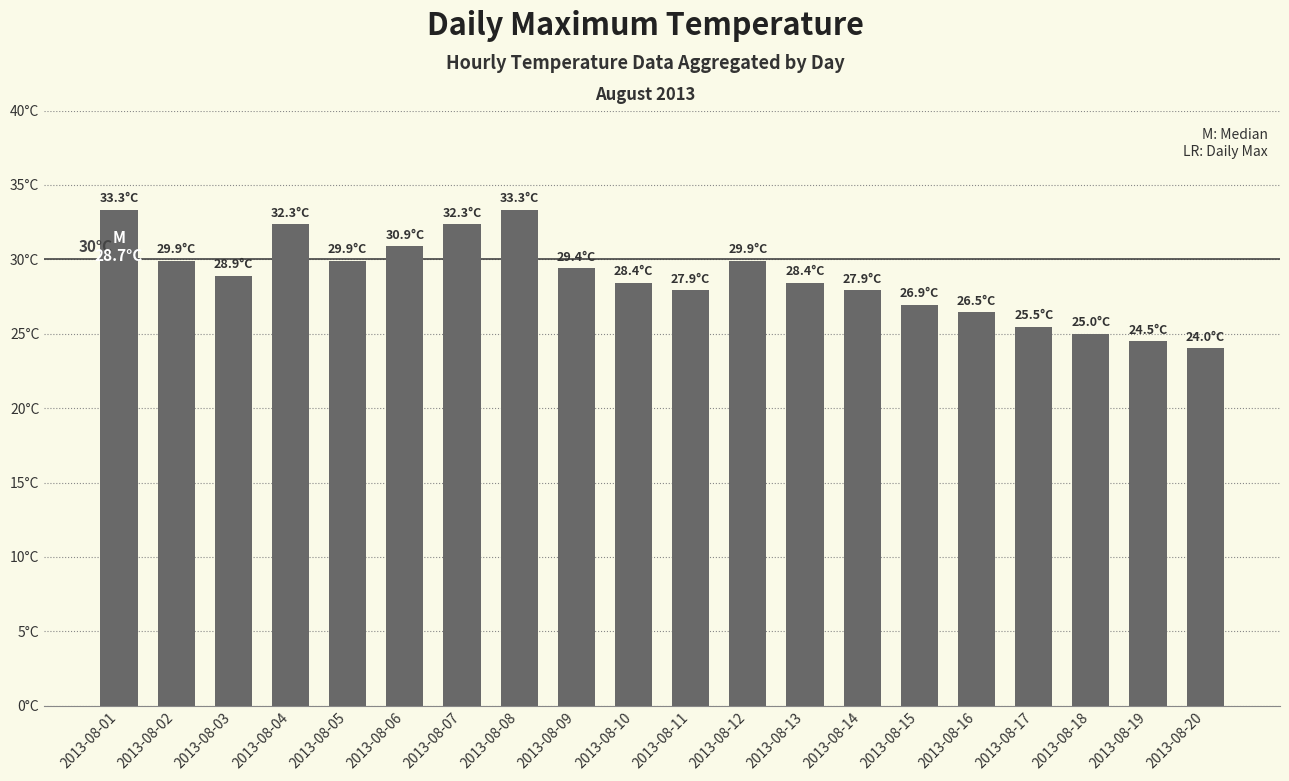

Approximately how many times larger is the value at 2013-08-19 compared to 2013-08-09?

0.8